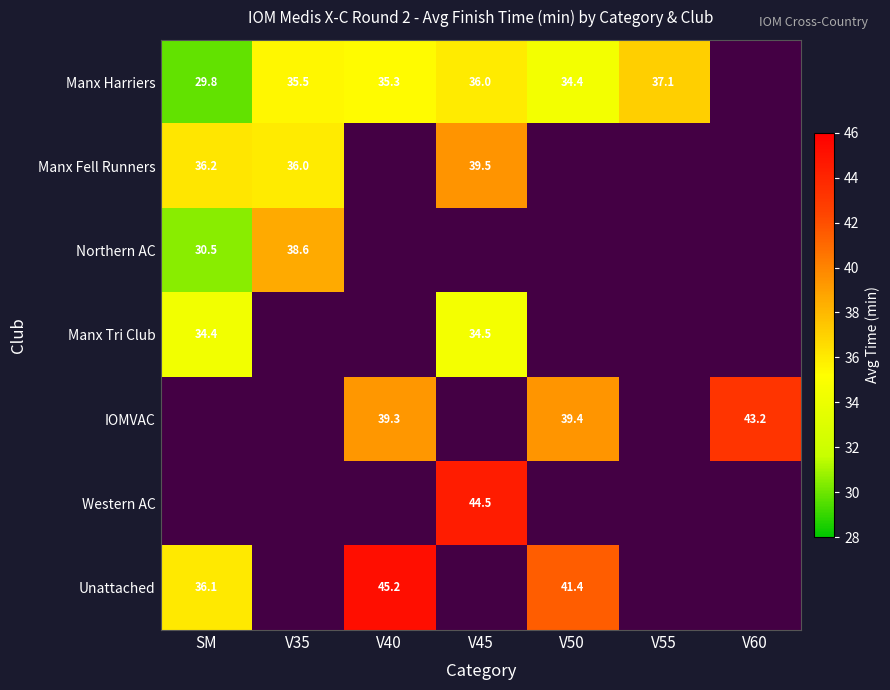

How many positive values does the Manx Harriers series have?

6